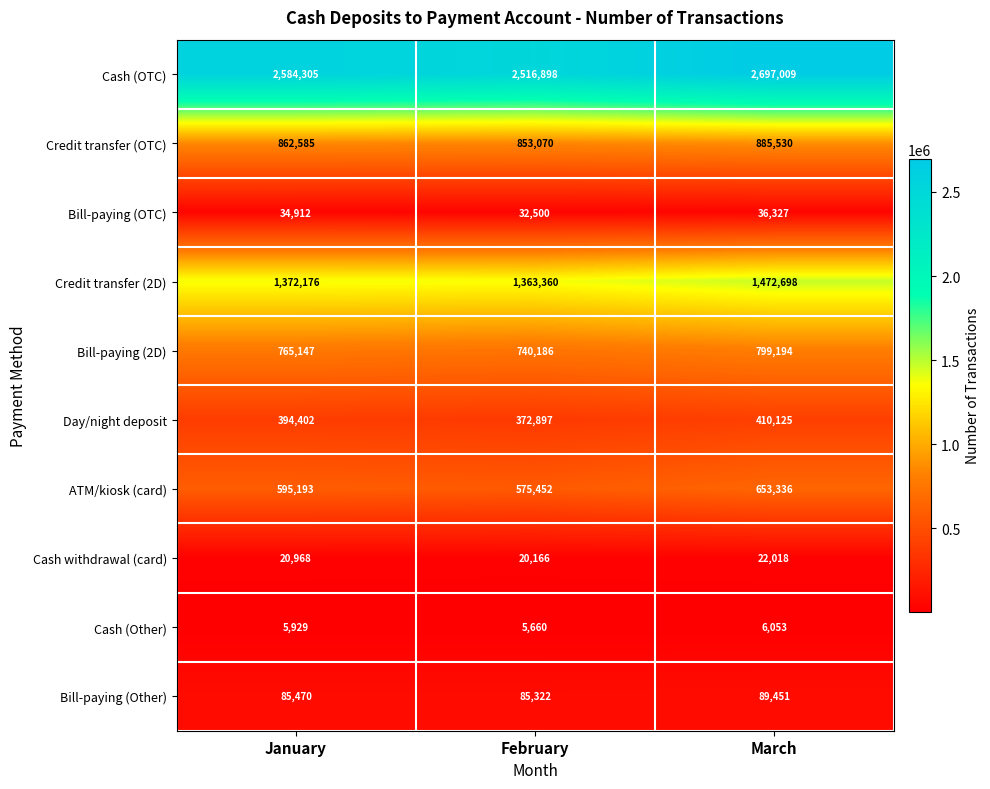

What is the approximate value of Bill-paying (2D) at February, to the nearest 10?

740190